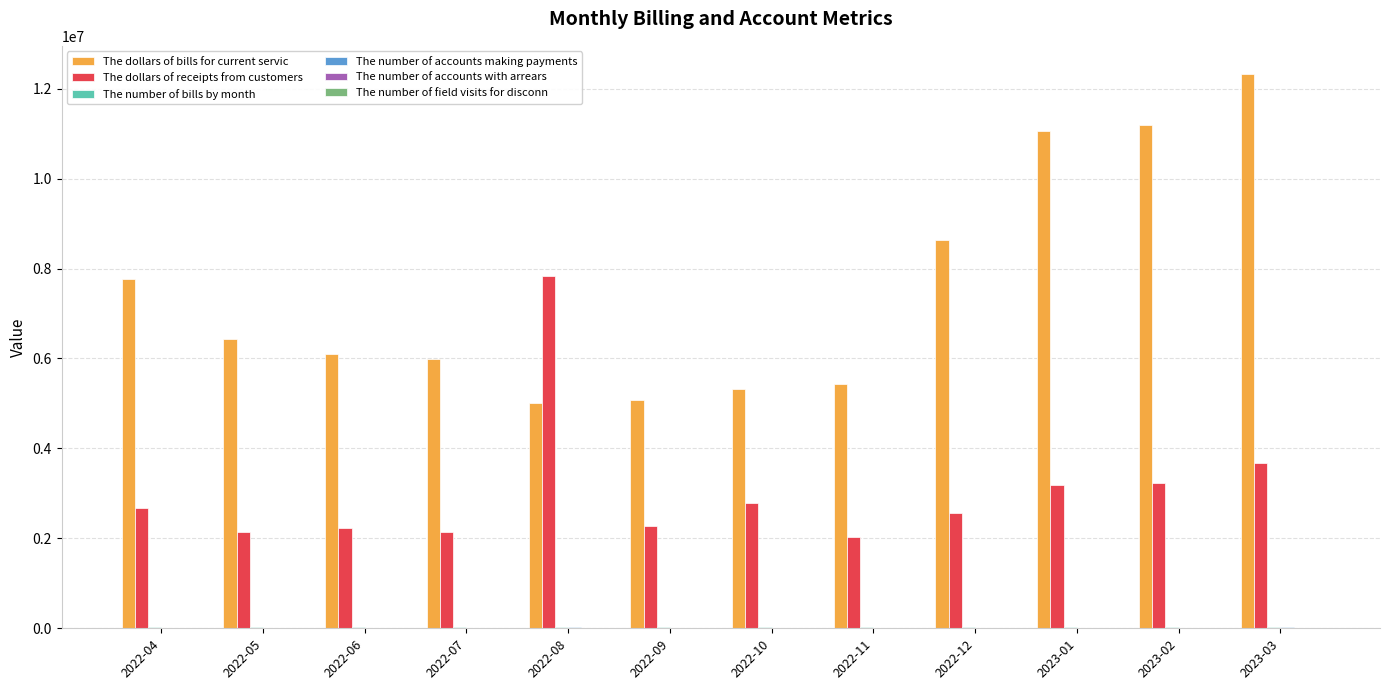

The value of The dollars of bills for current servic at 2022-08 is 5000633. True or false?

True